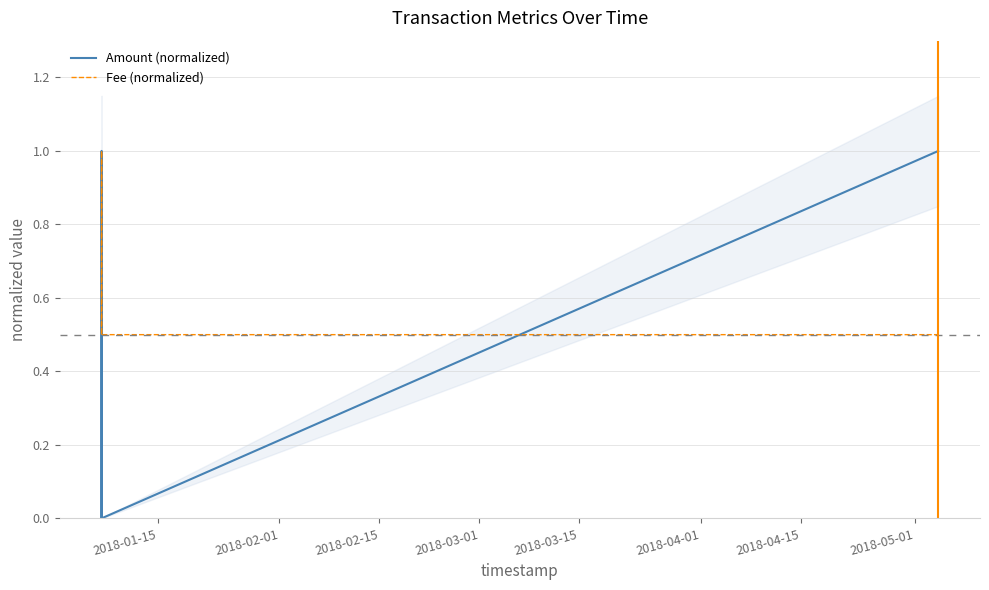

What is the label of the 4th point from the left?

2018-03-01